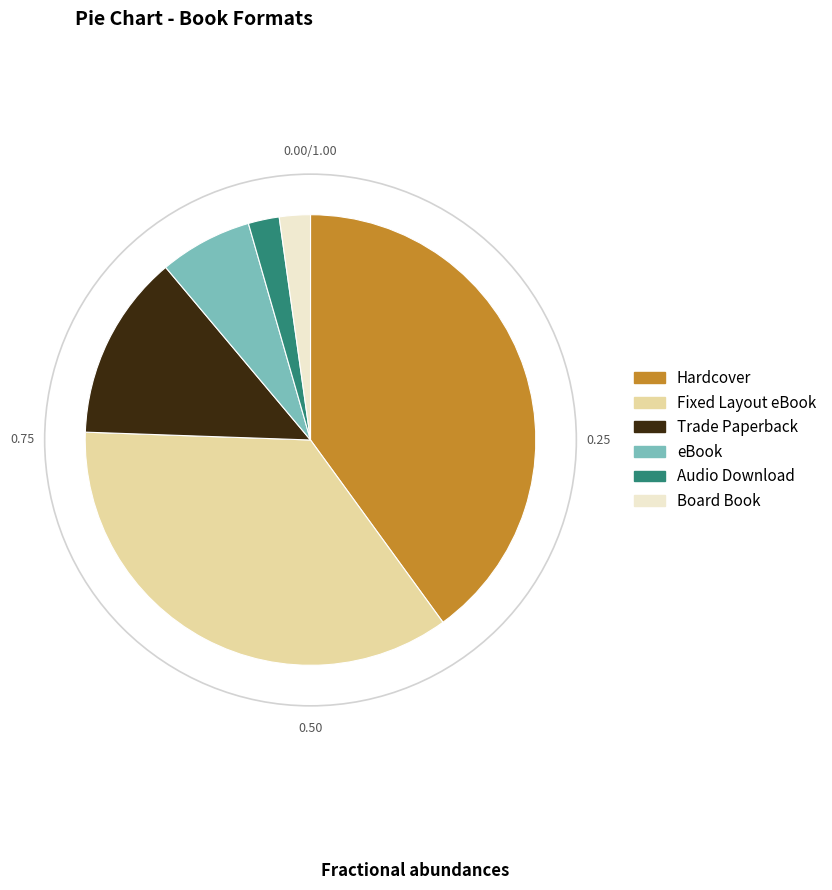

Count the number of slices in the pie.

6